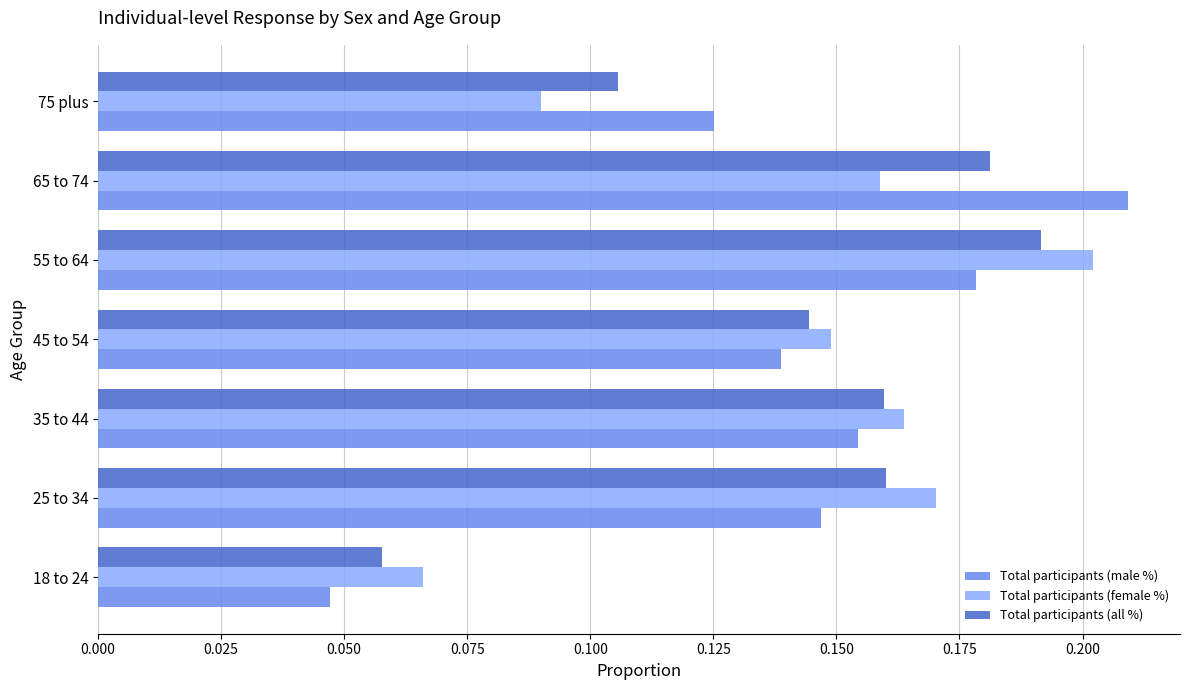

At which category is the sum across all series the highest?

55 to 64